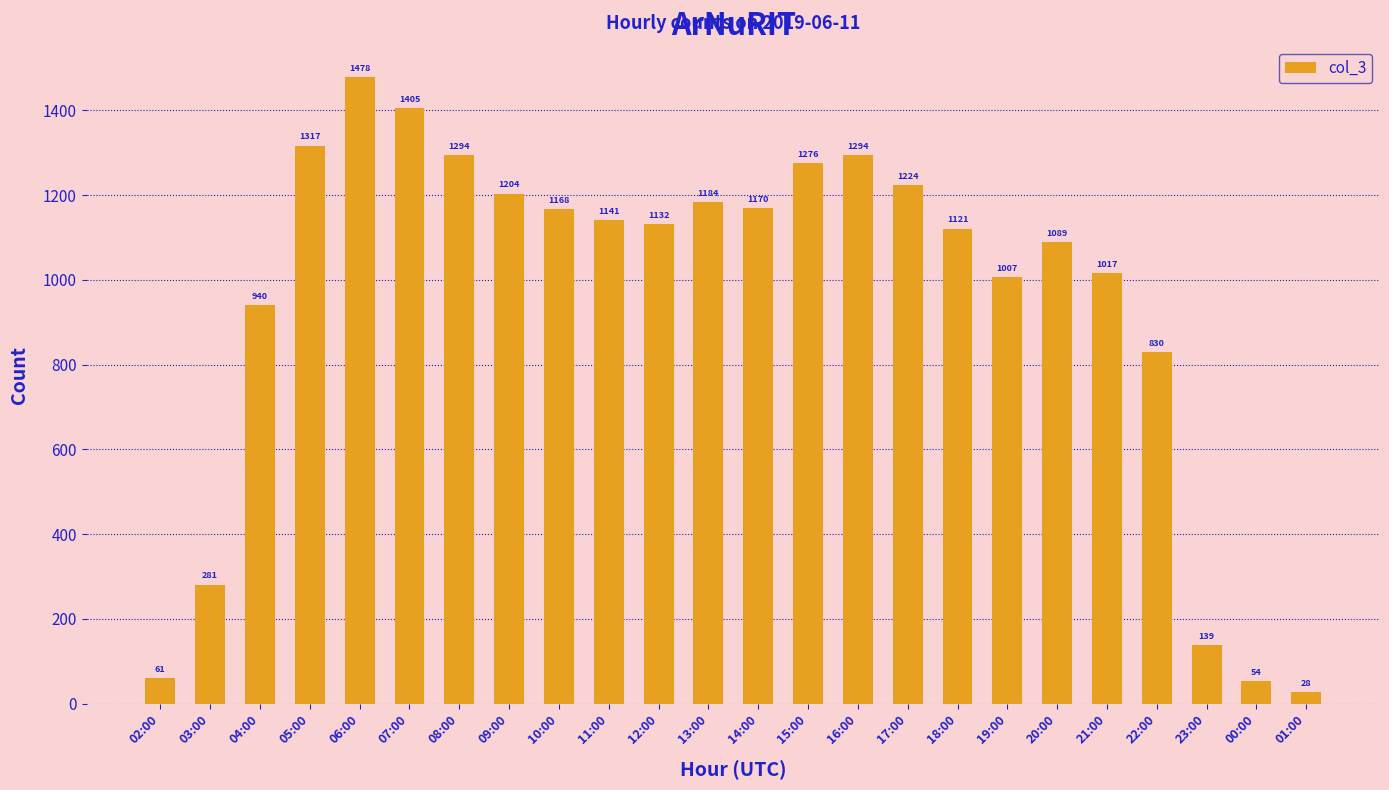

Which has a higher value, 01:00 or 18:00?

18:00